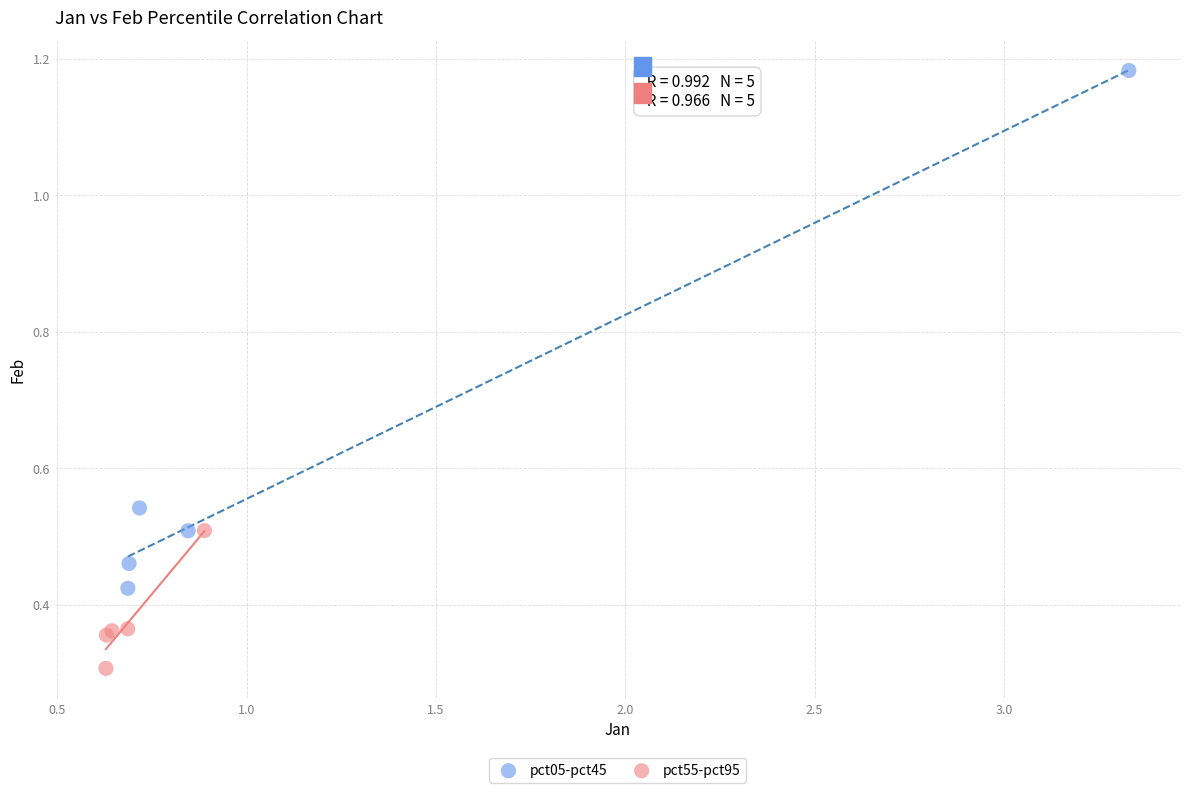

What are all the series names shown in the legend?

pct05-pct45, pct55-pct95